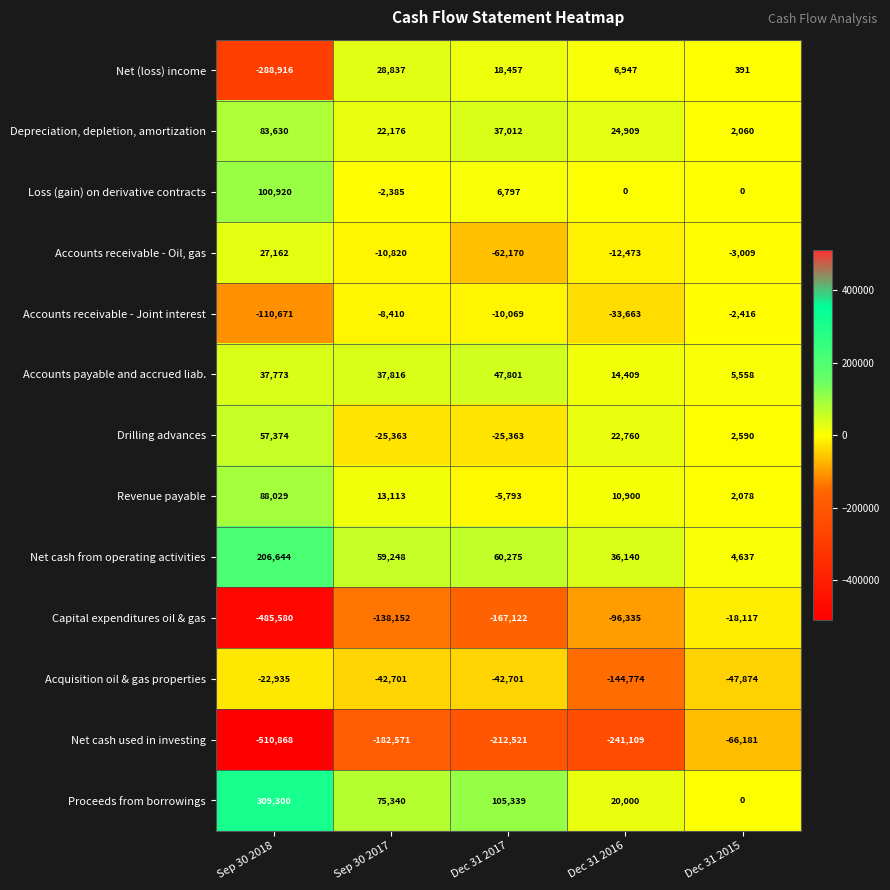

What is the minimum value shown in the chart?

-510868